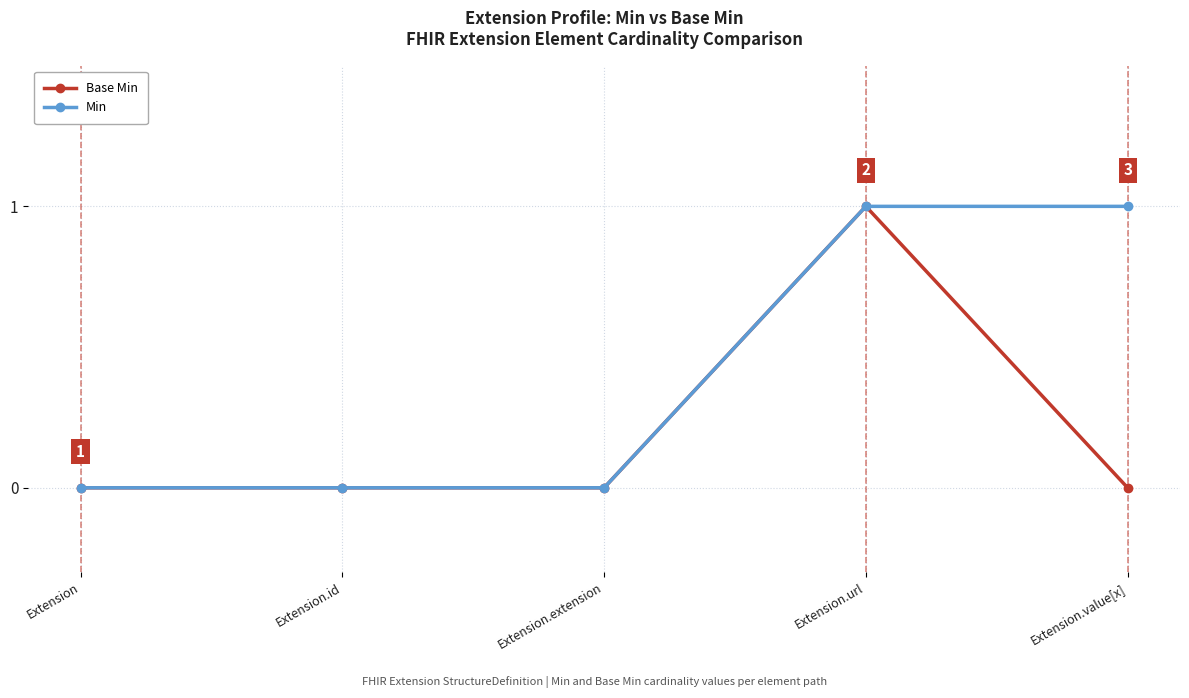

What is the difference between the maximum and minimum values in the Min series?

1